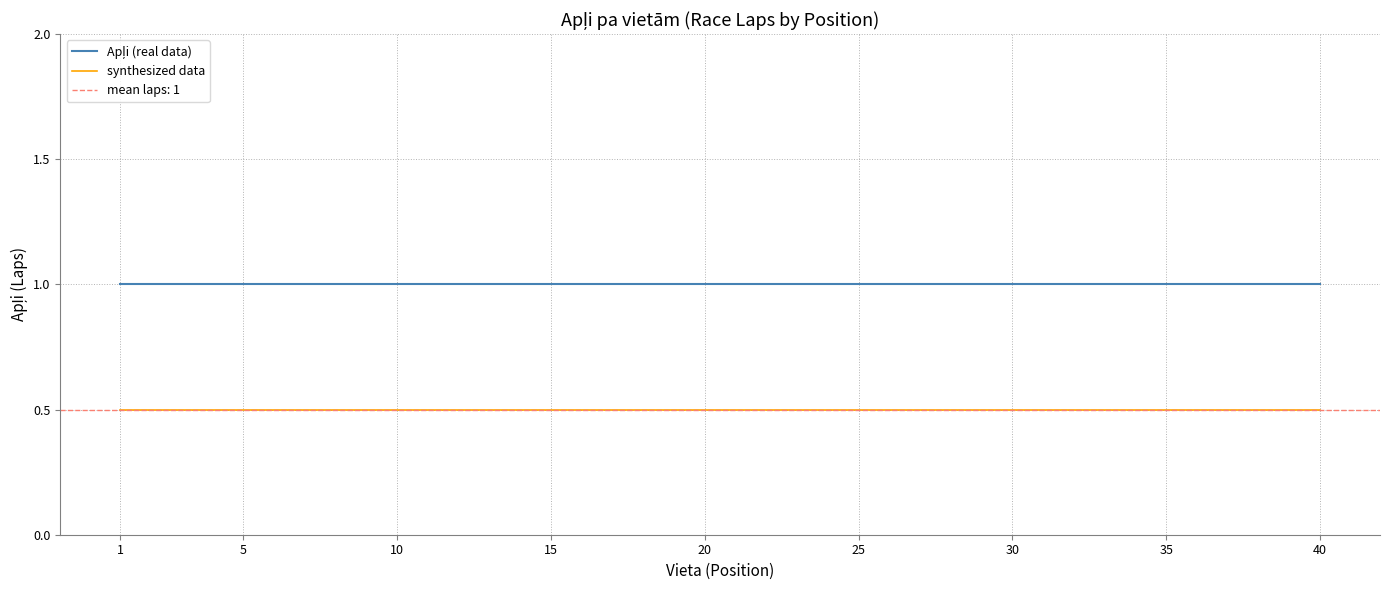

True or false: Apļi (real data) and synthesized data cross at least once.

False